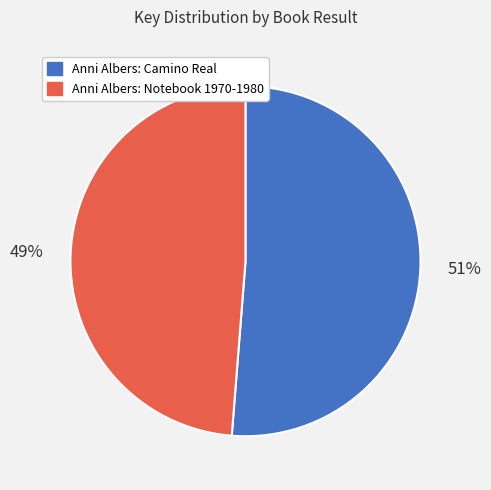

Which has a higher value, Anni Albers: Notebook 1970-1980 or Anni Albers: Camino Real?

Anni Albers: Camino Real